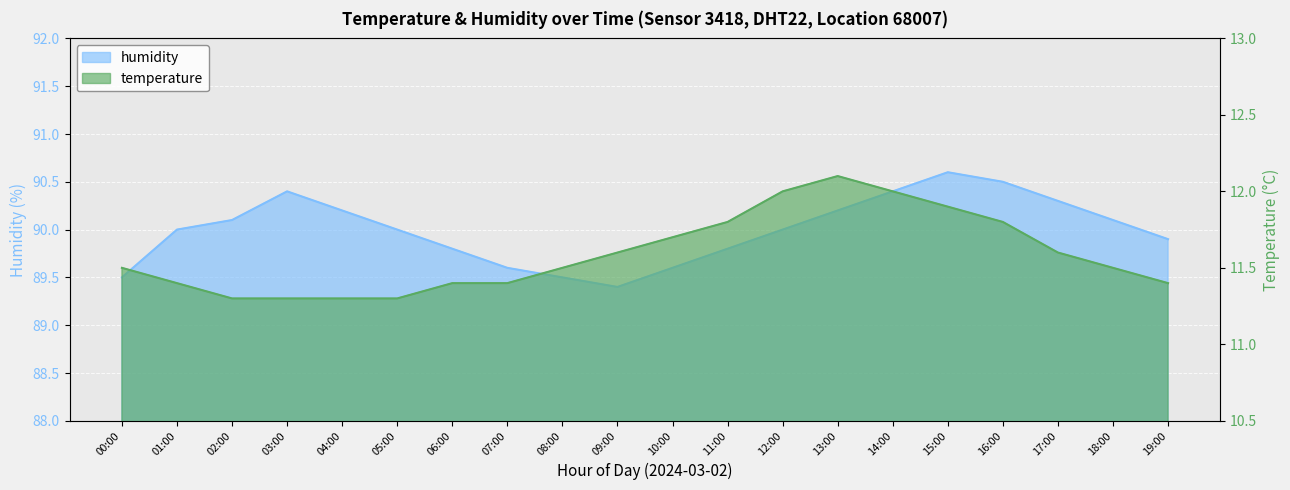

What is the total value across all series at 18:00?

101.6